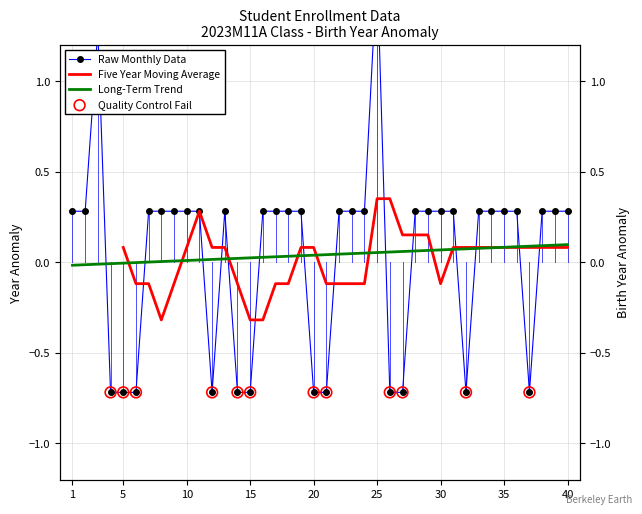

Between 35 and 14, which is larger?

35